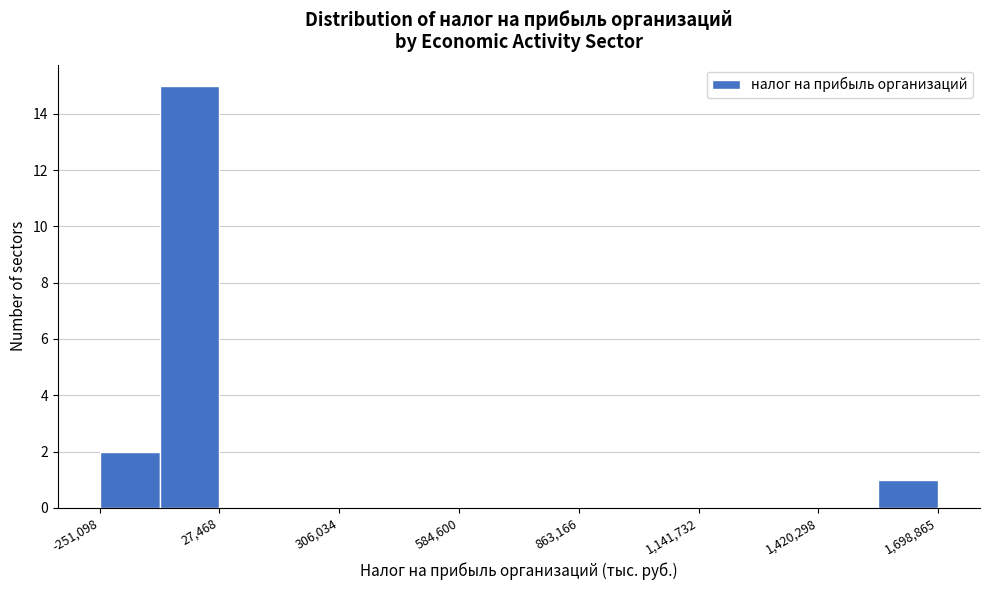

Around what value on the x-axis is the tallest bar? Give the approximate position of its centre, as read against the axis.

-50000